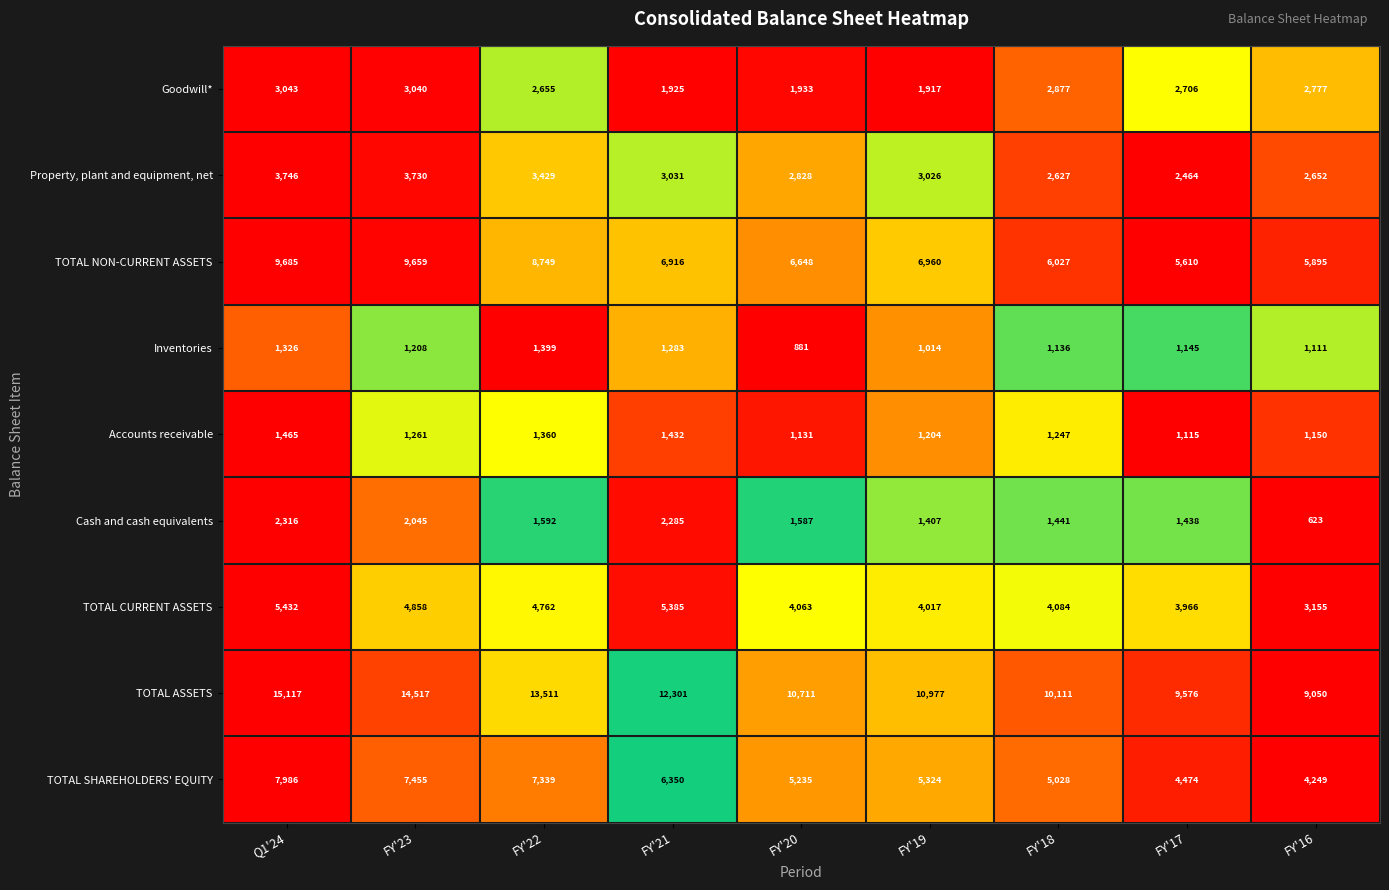

What is the lowest value of the Inventories series?

881